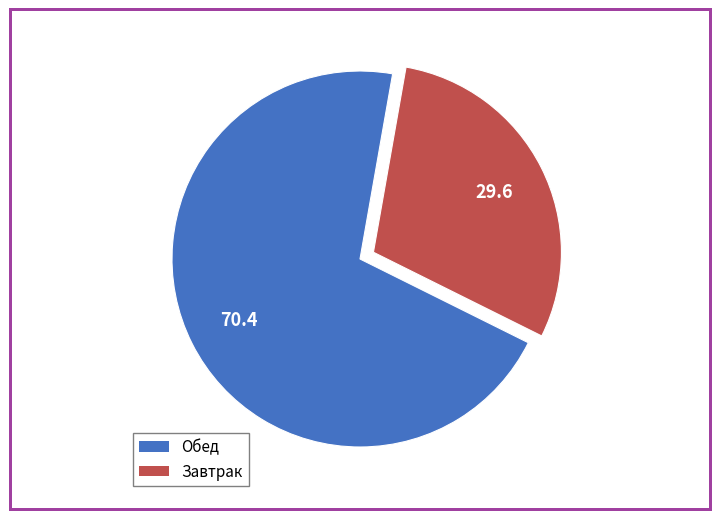

Approximately how many times larger is the value at Завтрак compared to Обед?

0.4